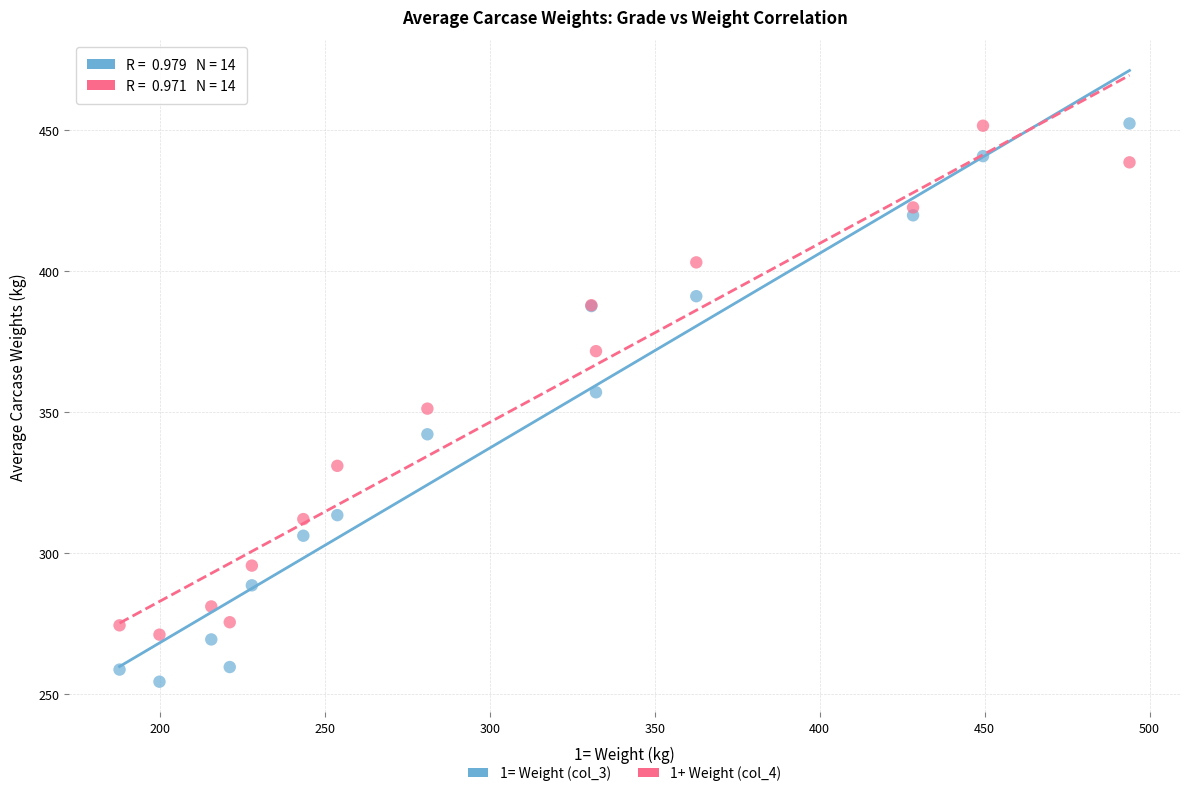

Which series reaches the minimum Y coordinate?

1= Weight (col_3)